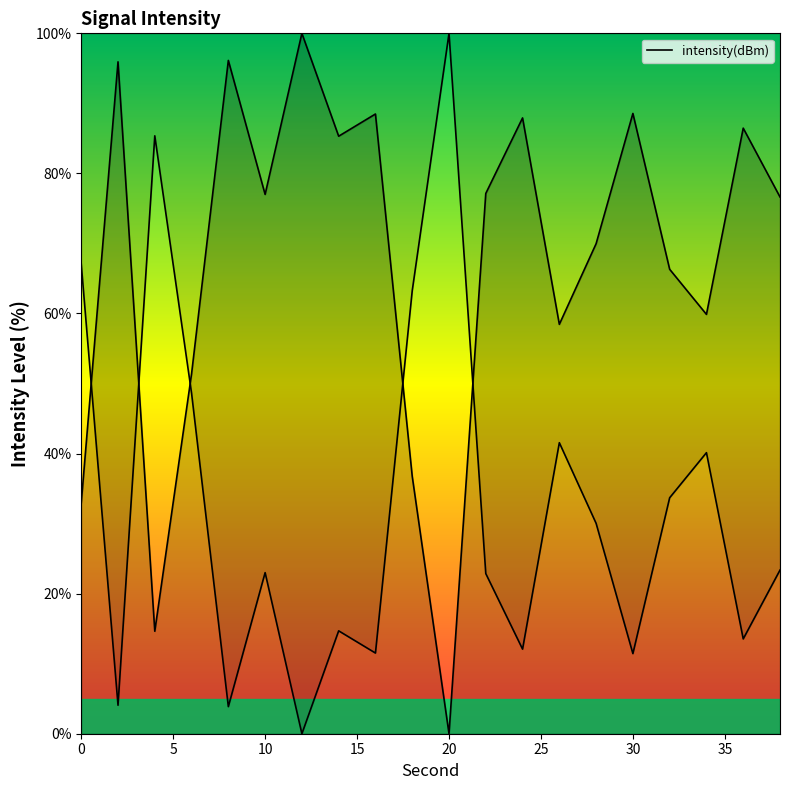

How many positive values are there?

19